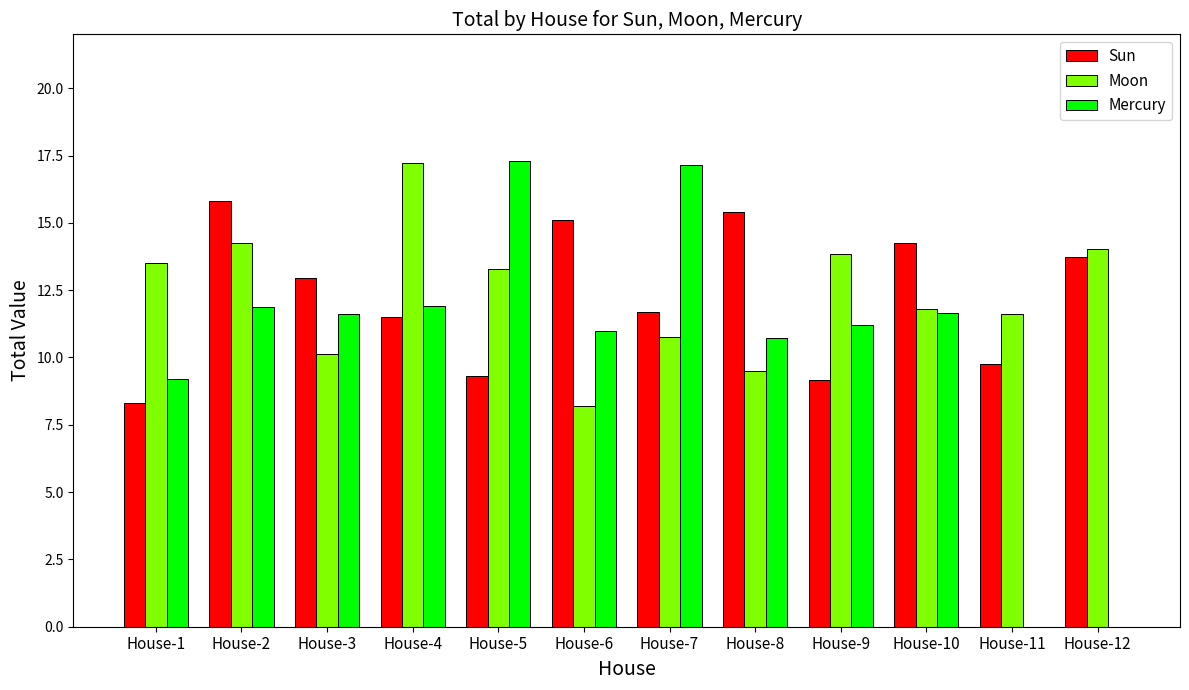

Between House-1 and House-5, which series saw the biggest shift?

Mercury